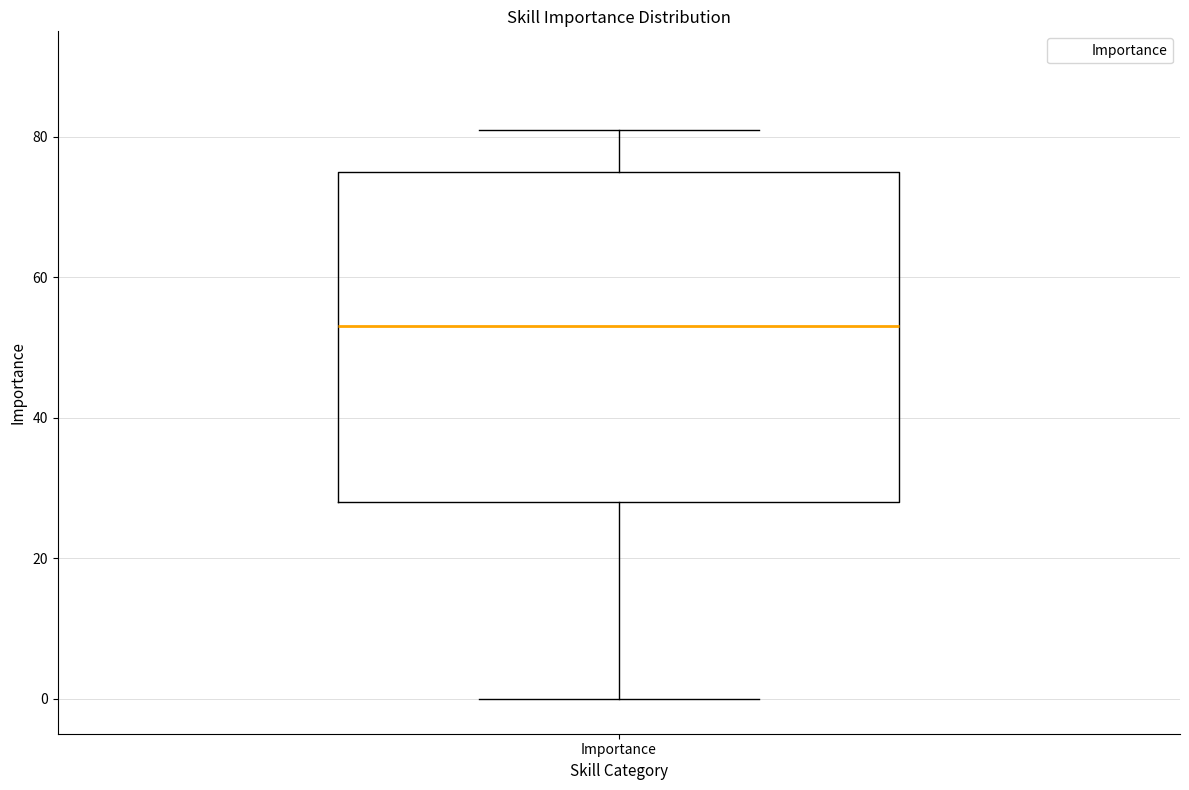

Transcribe this box plot: give where the median line is, the range the box spans, and where the two whiskers end, as read against the y-axis. The values are not printed on the chart, so give them approximately, as read against the axis.

median 54, box 28 to 76, whiskers 0 to 82